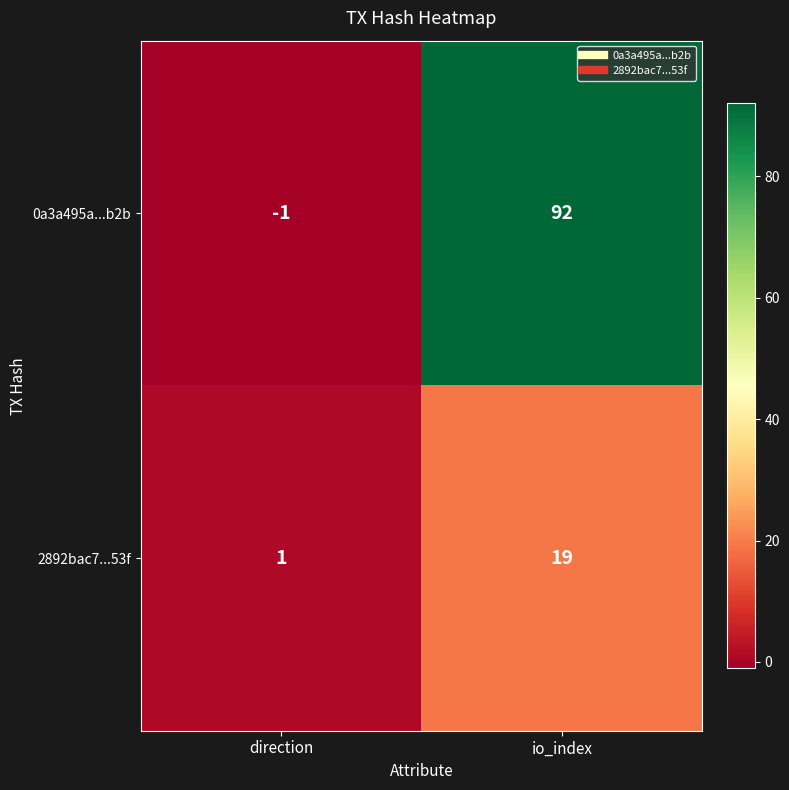

Which series has the widest spread of values?

0a3a495a...b2b